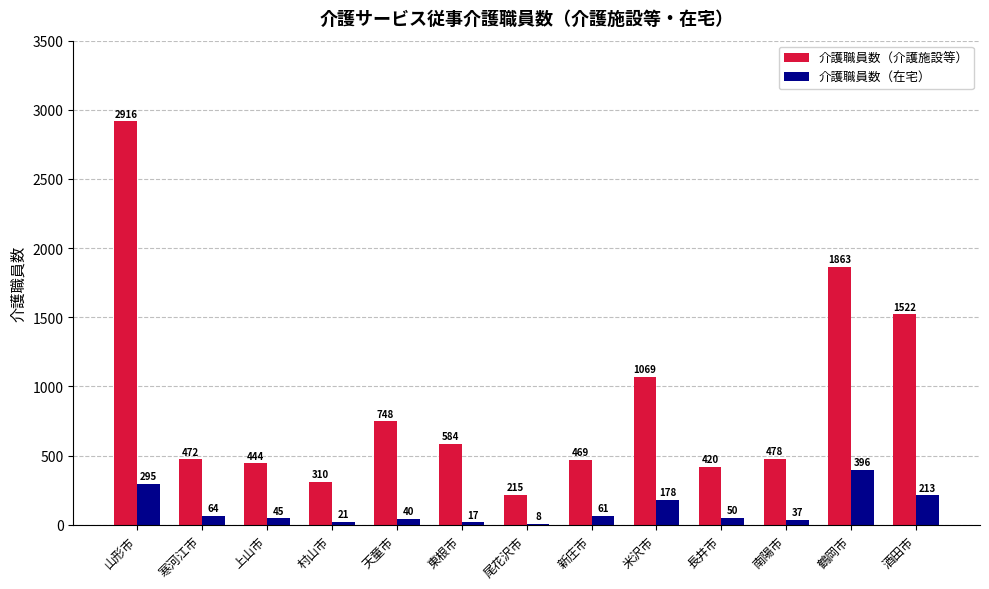

Where does the 介護職員数（介護施設等） series first go above 478?

山形市